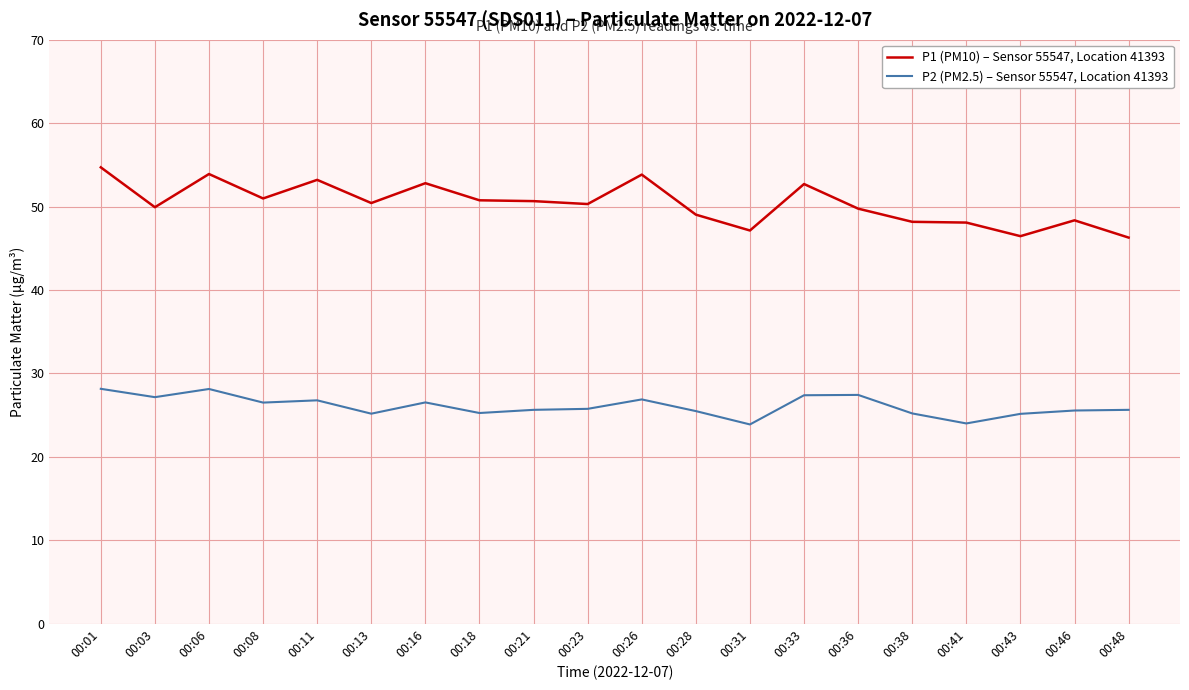

True or false: P1 (PM10) – Sensor 55547, Location 41393 has more than 0 interior local peaks.

True